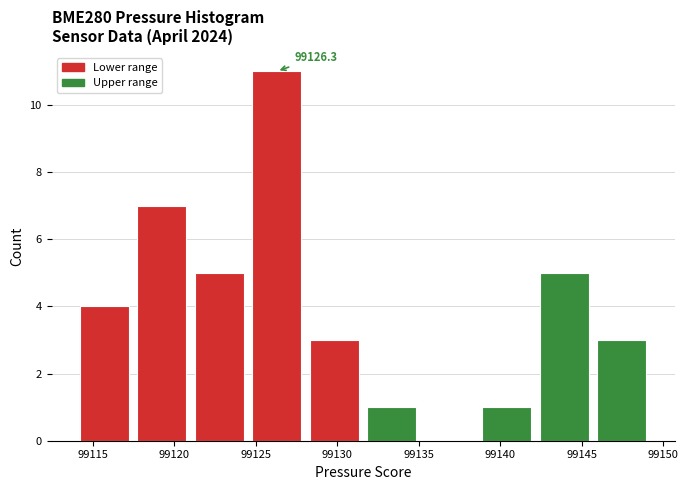

Which range on the x-axis has the tallest bar?

99124.5 to 99128.0